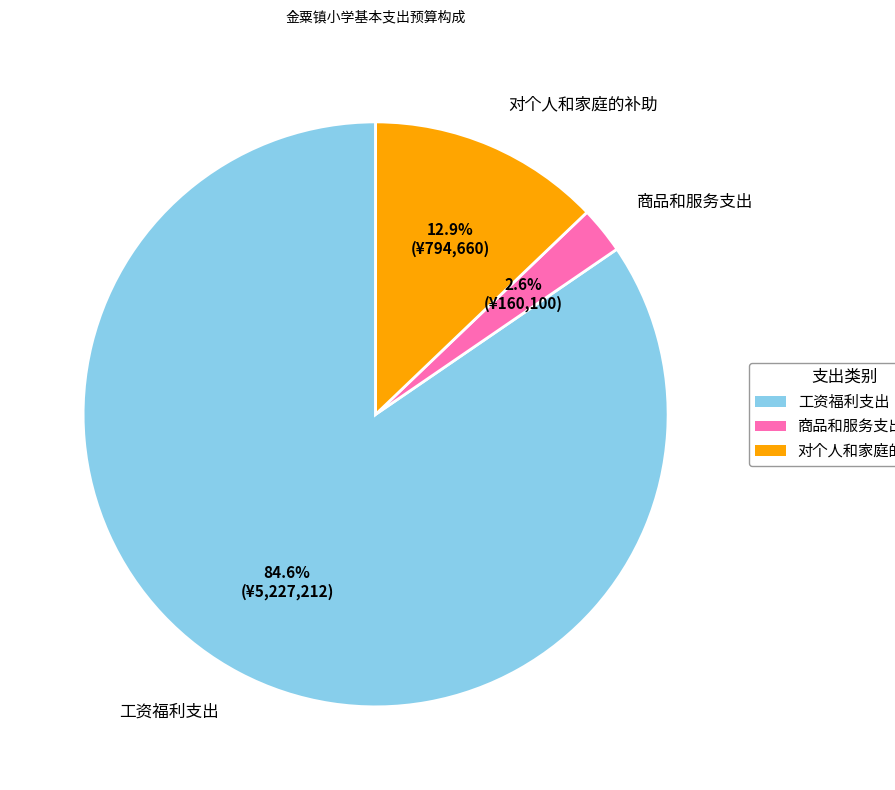

To the nearest percent, what percentage of the pie is 工资福利支出?

85%